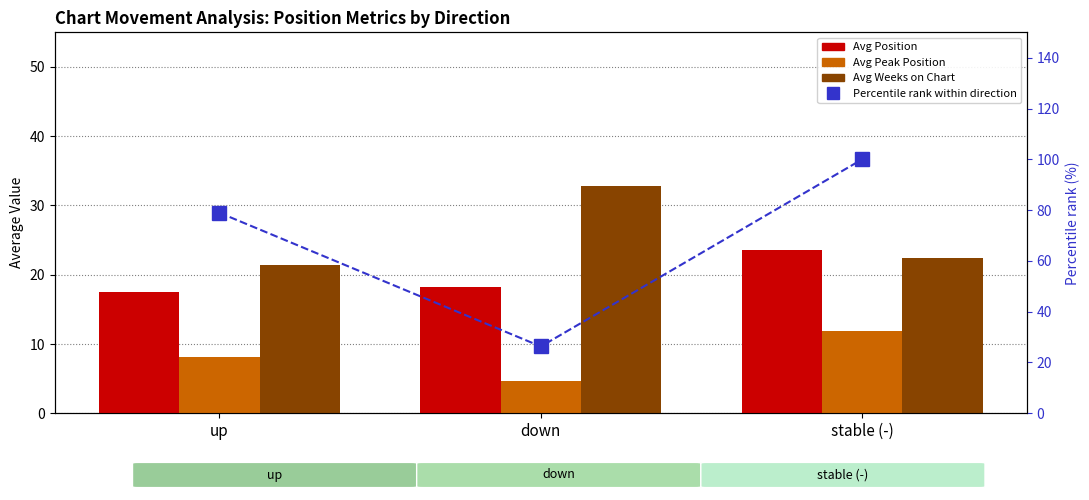

List the labels in order of Percentile rank within direction value, largest first.

stable (-), up, down